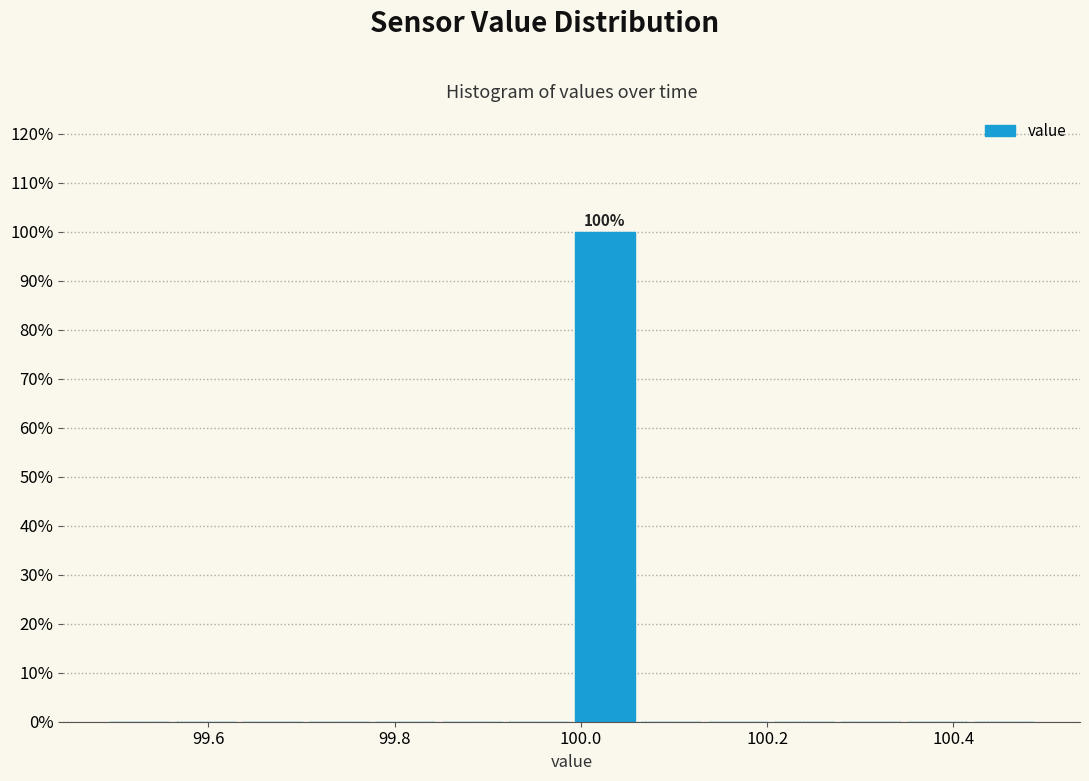

Around what value on the x-axis is the tallest bar? Give the approximate position of its centre, as read against the axis.

100.02